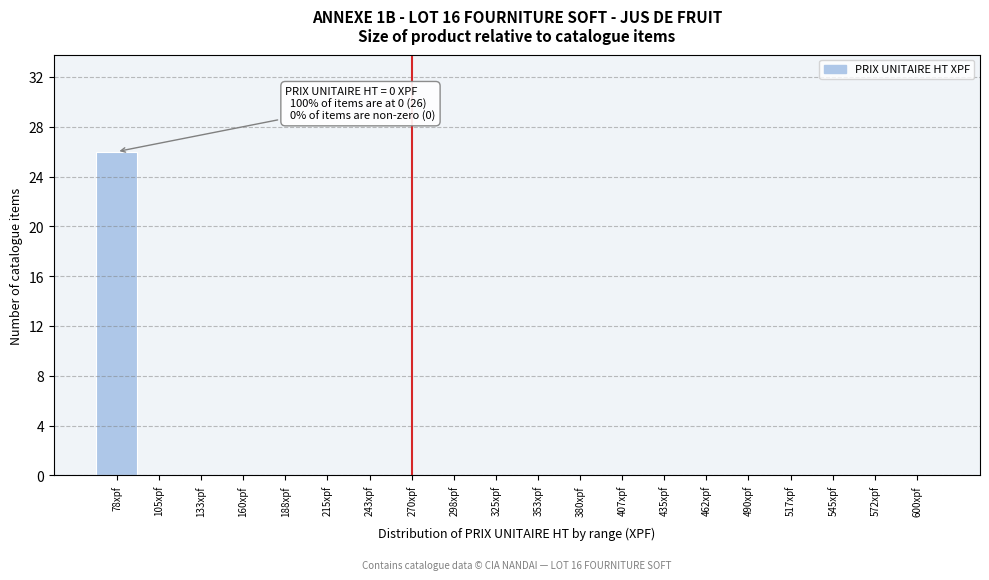

Reading left to right, transcribe all the data shown in this chart.

78xpf=26	105xpf=0	133xpf=0	160xpf=0	188xpf=0	215xpf=0	243xpf=0	270xpf=0	298xpf=0	325xpf=0	353xpf=0	380xpf=0	407xpf=0	435xpf=0	462xpf=0	490xpf=0	517xpf=0	545xpf=0	572xpf=0	600xpf=0